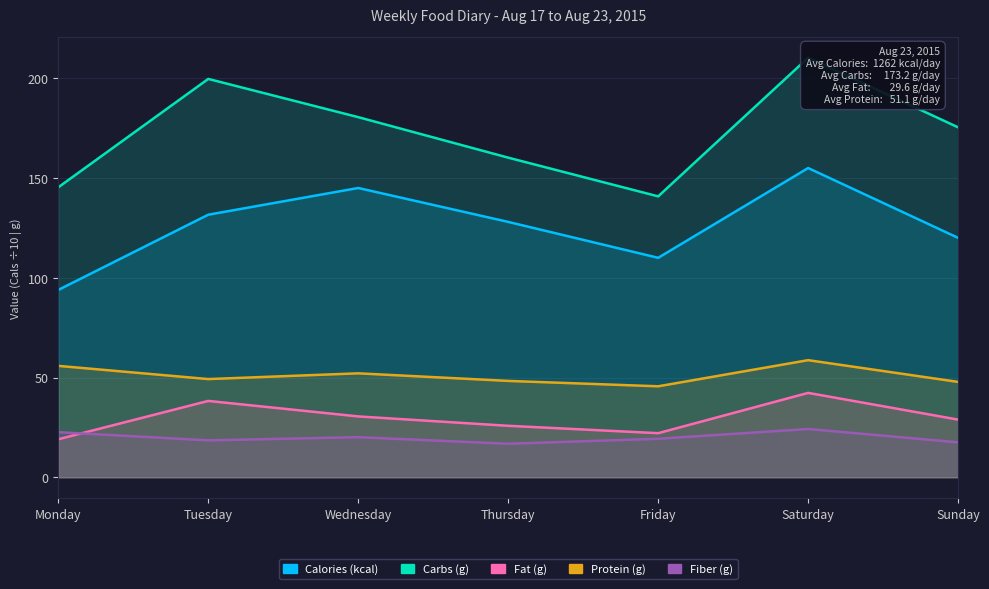

Reading left to right, what are all the values shown in this chart?

Calories (kcal): Monday=93.9	Tuesday=131.6	Wednesday=145.0	Thursday=128.0	Friday=110.0	Saturday=155.0	Sunday=120.0
Carbs (g): Monday=145.3	Tuesday=199.7	Wednesday=180.5	Thursday=160.2	Friday=140.8	Saturday=210.3	Sunday=175.4
Fat (g): Monday=19.1	Tuesday=38.3	Wednesday=30.5	Thursday=25.8	Friday=22.1	Saturday=42.3	Sunday=28.9
Protein (g): Monday=55.8	Tuesday=49.2	Wednesday=52.1	Thursday=48.3	Friday=45.6	Saturday=58.7	Sunday=47.8
Fiber (g): Monday=22.6	Tuesday=18.5	Wednesday=20.1	Thursday=16.8	Friday=19.3	Saturday=24.2	Sunday=17.5